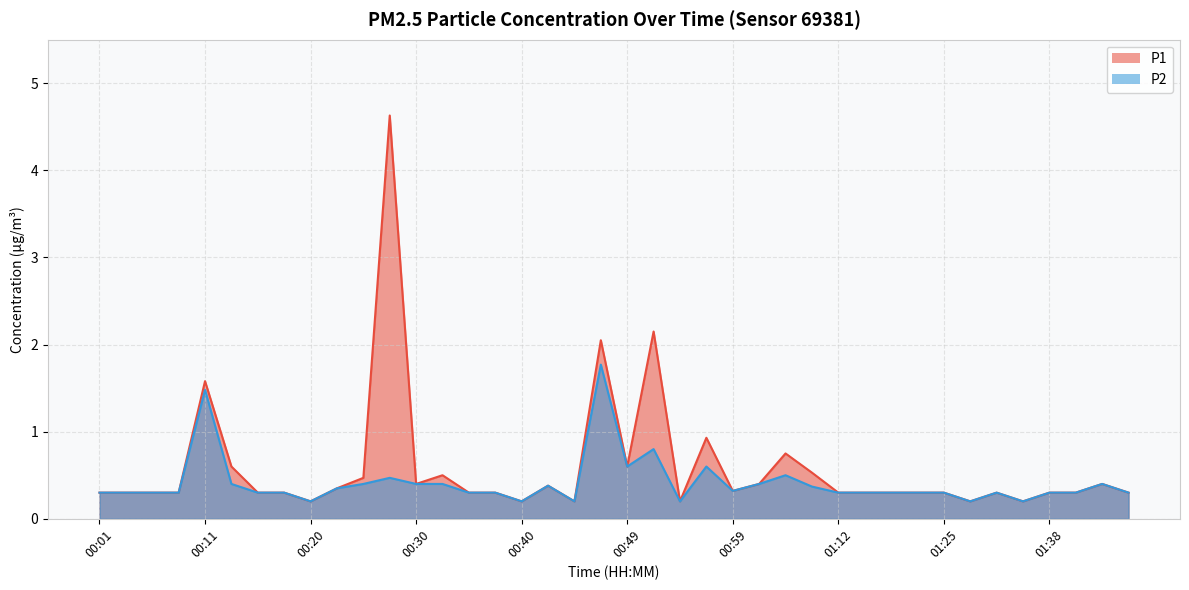

True or false: P1 and P2 cross at least once.

False